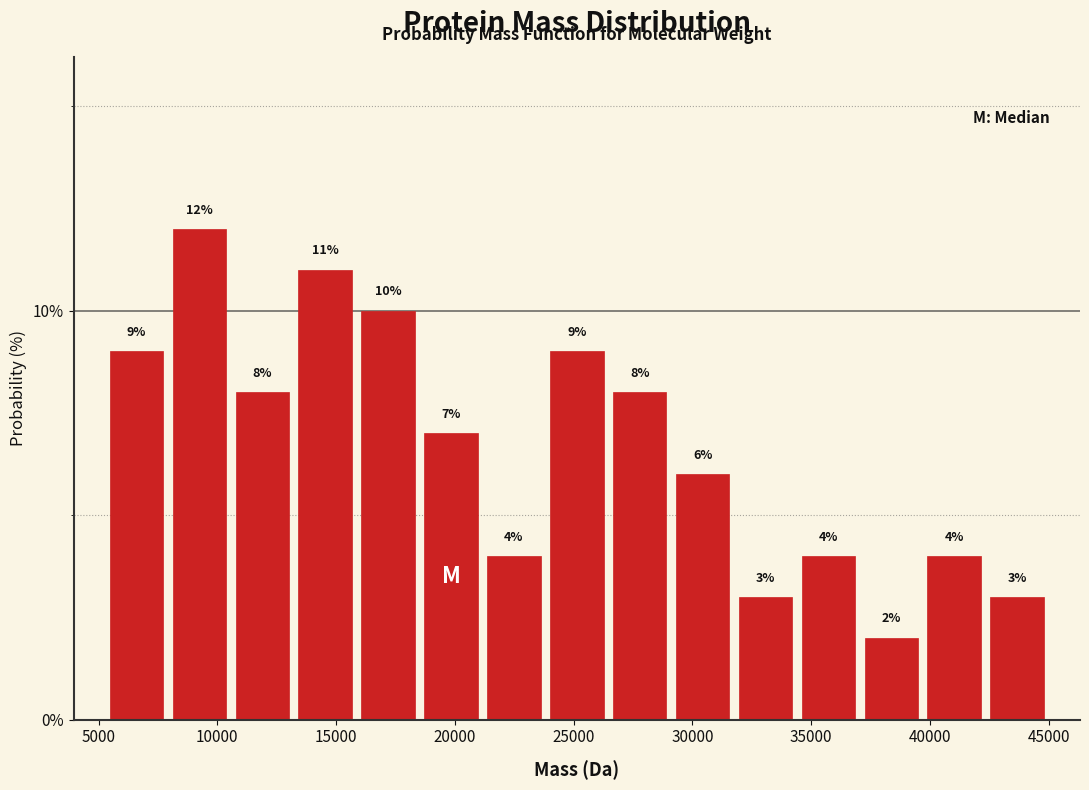

Reading left to right, transcribe this chart: for each bar, give the range it covers on the x-axis and its height. The bar edges are not printed on the chart, so give them approximately, as read against the axis.

5500 to 8000: 9
8000 to 10500: 12
10500 to 13000: 8
13000 to 16000: 11
16000 to 18500: 10
18500 to 21000: 7
21000 to 24000: 4
24000 to 26500: 9
26500 to 29000: 8
29000 to 32000: 6
32000 to 34500: 3
34500 to 37000: 4
37000 to 39500: 2
39500 to 42500: 4
42500 to 45000: 3